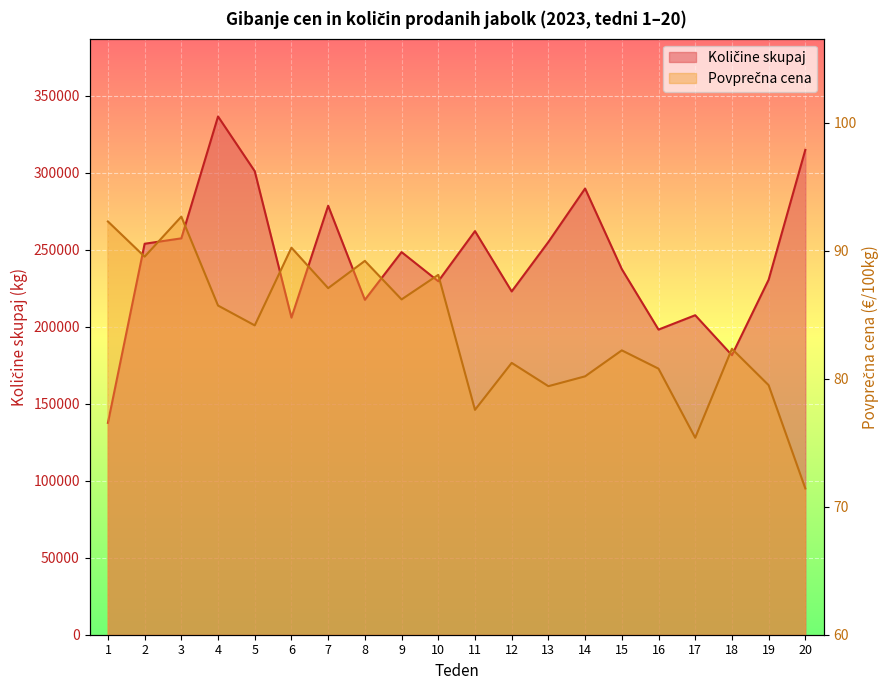

At which label does Količine skupaj first exceed 248505?

2